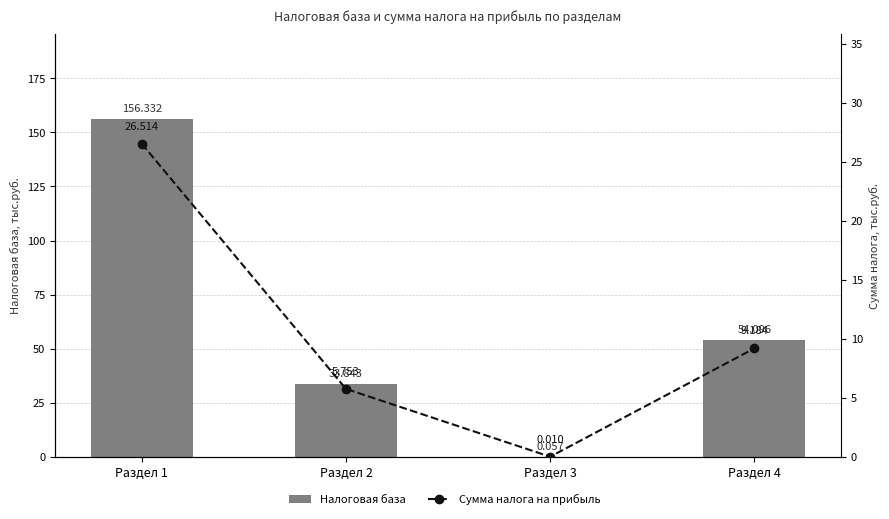

Reading left to right, list all the values displayed in this chart.

Налоговая база: 156331751	33843223	57295	54095863
Сумма налога на прибыль: 26513692	5753313	9741	9183539